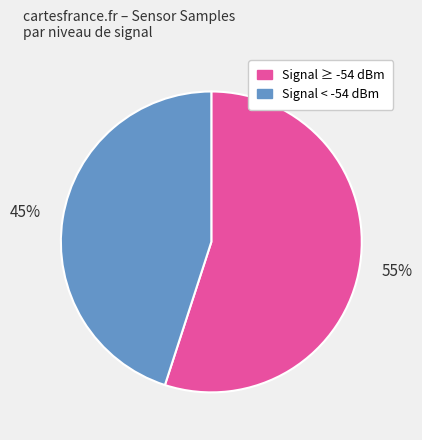

Between Signal ≥ -54 dBm and Signal < -54 dBm, which is larger?

Signal ≥ -54 dBm